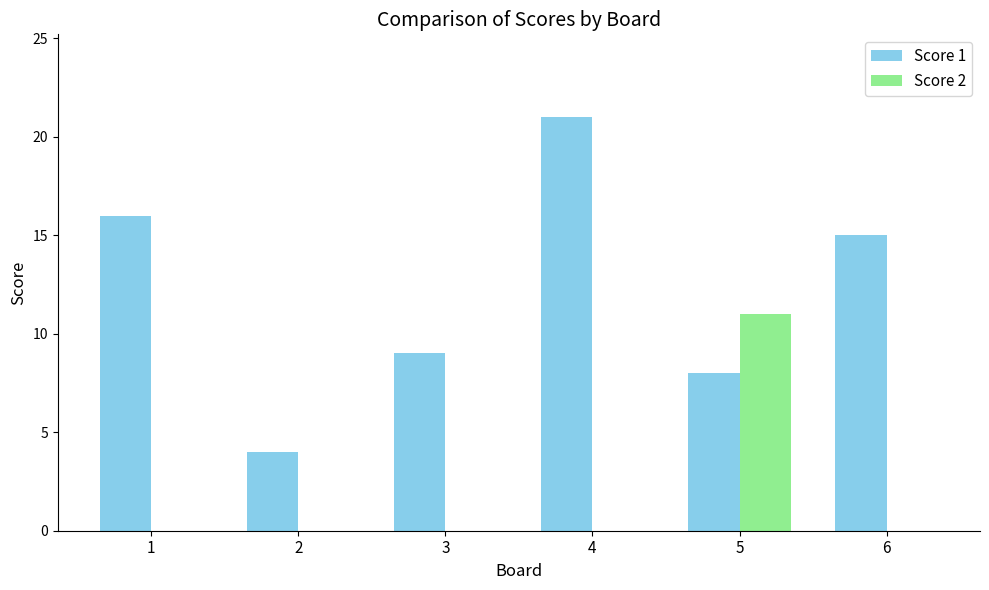

How many series are shown in this chart?

2